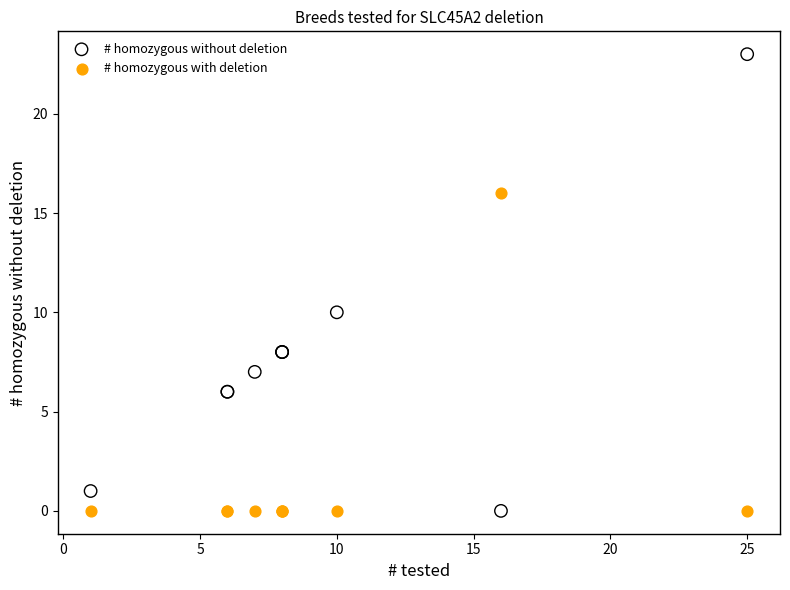

Which series contains the highest Y value?

# homozygous without deletion